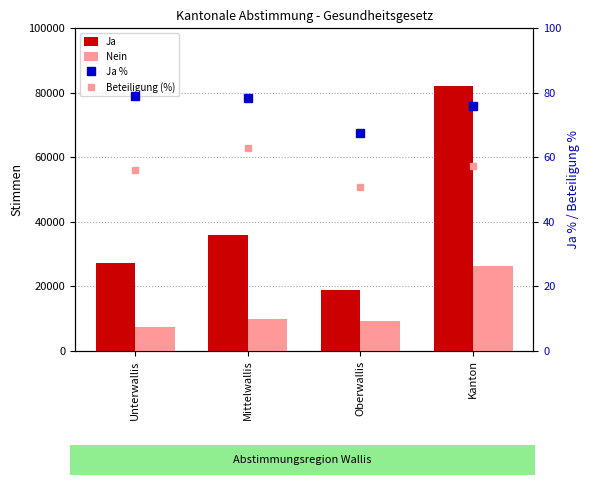

Rank the series by their maximum value, from highest to lowest.

Ja, Nein, Ja %, Beteiligung (%)